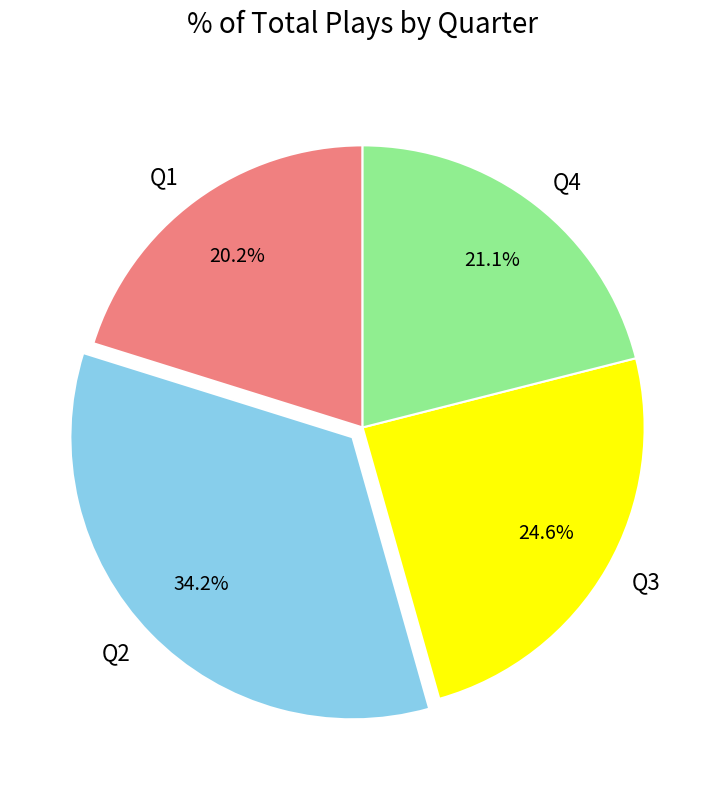

What percentage is NOT represented by Q4?

78.9%